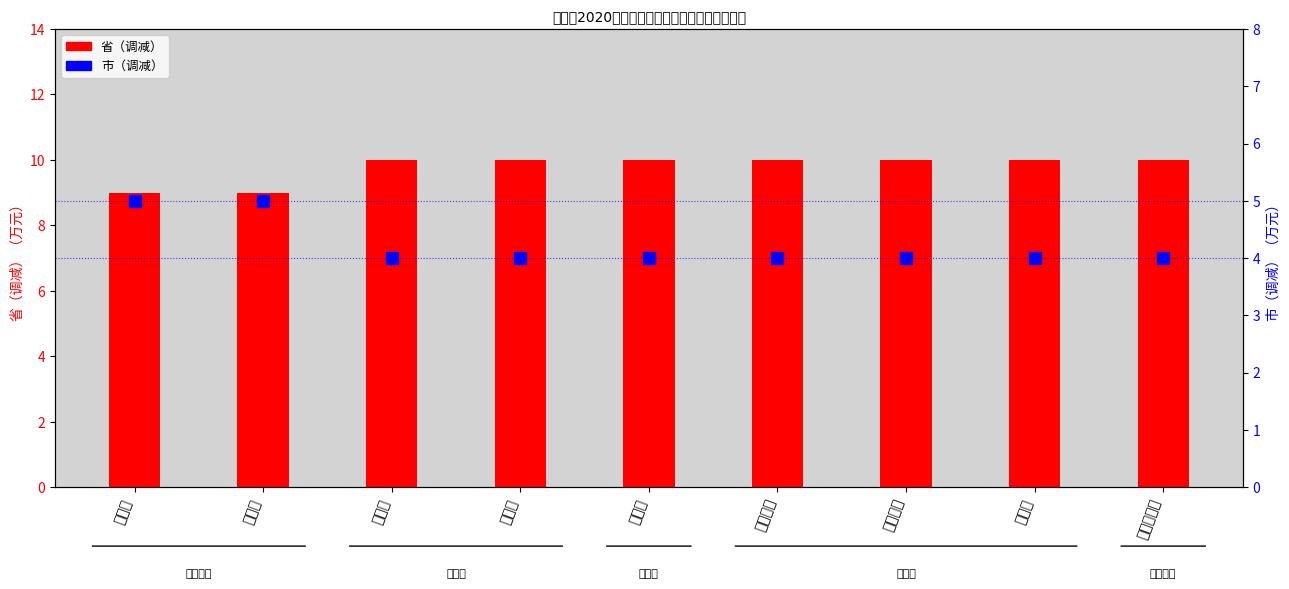

What is the minimum value shown in the chart?

4